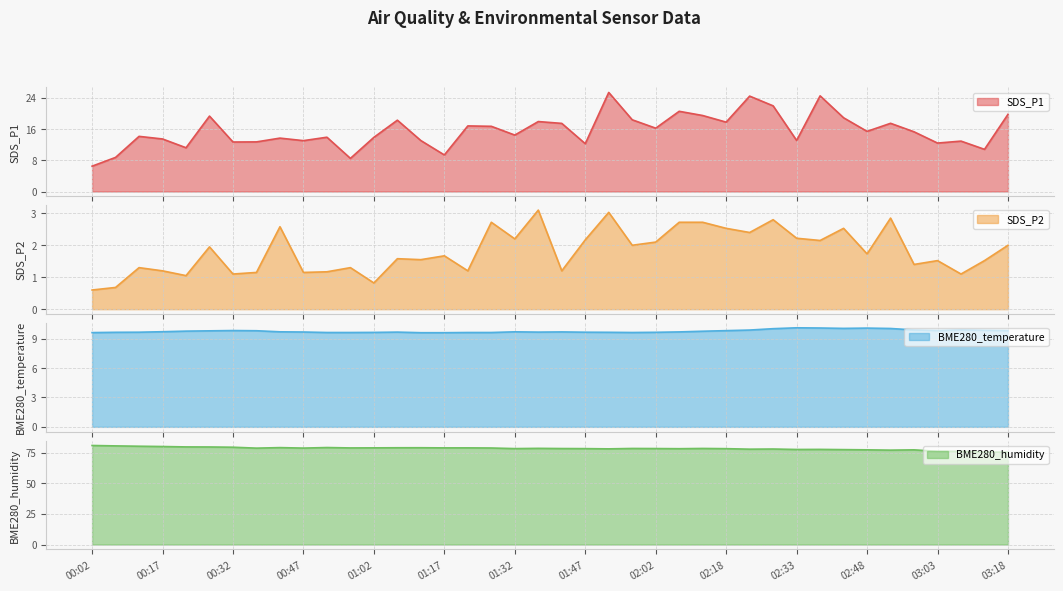

How many lines are shown in the chart?

4